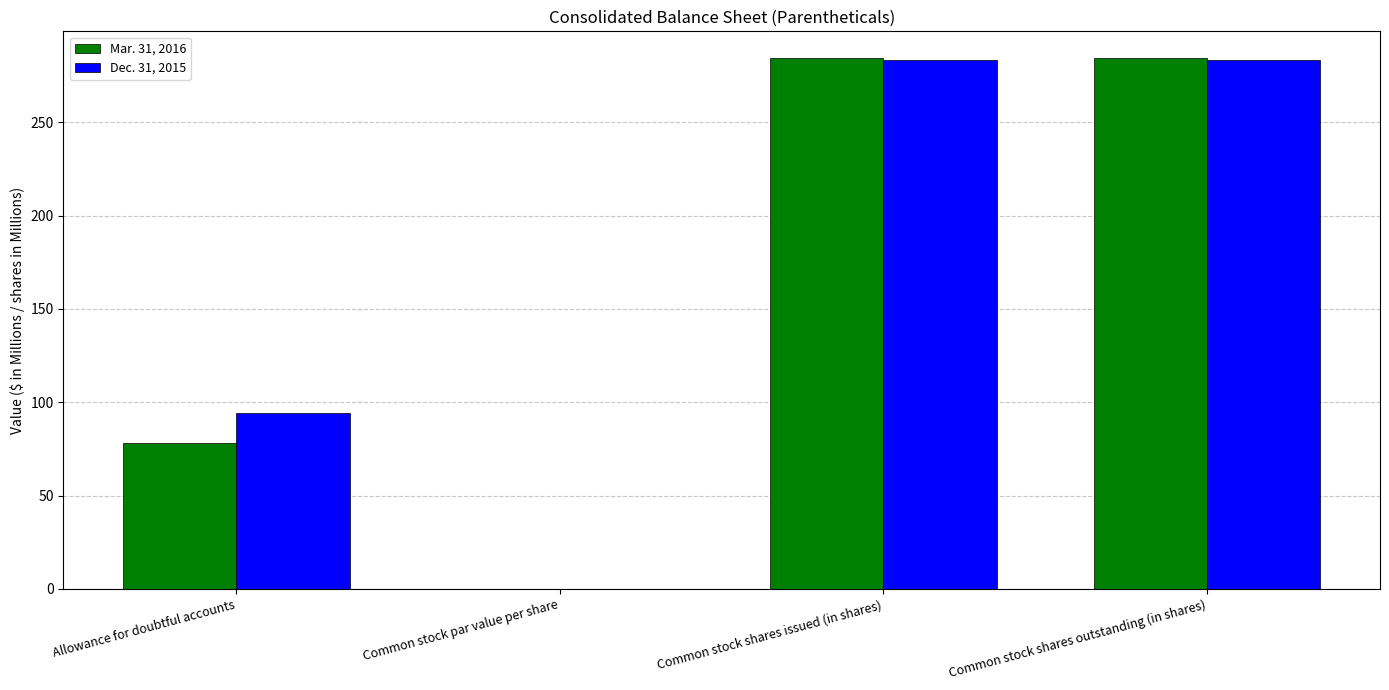

How many values in the Mar. 31, 2016 series exceed 284?

2